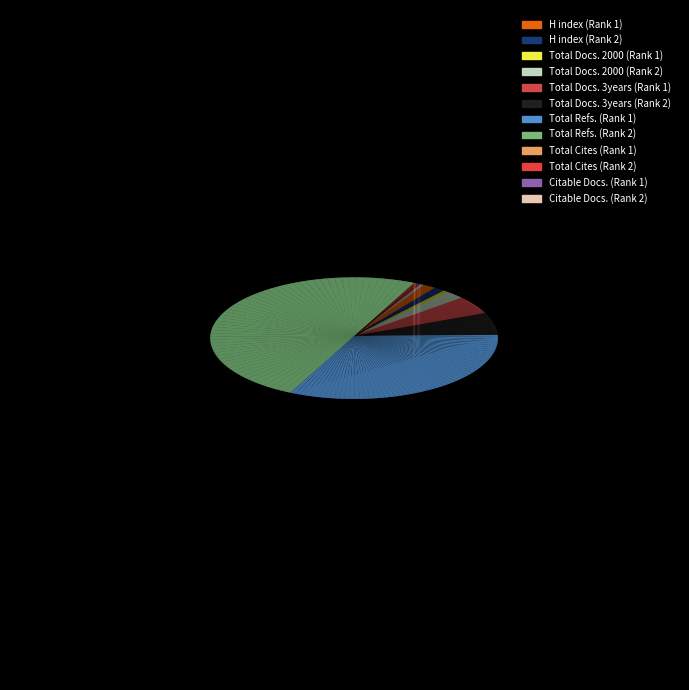

Does Total Refs. (Rank 1) represent more than half of the total?

No